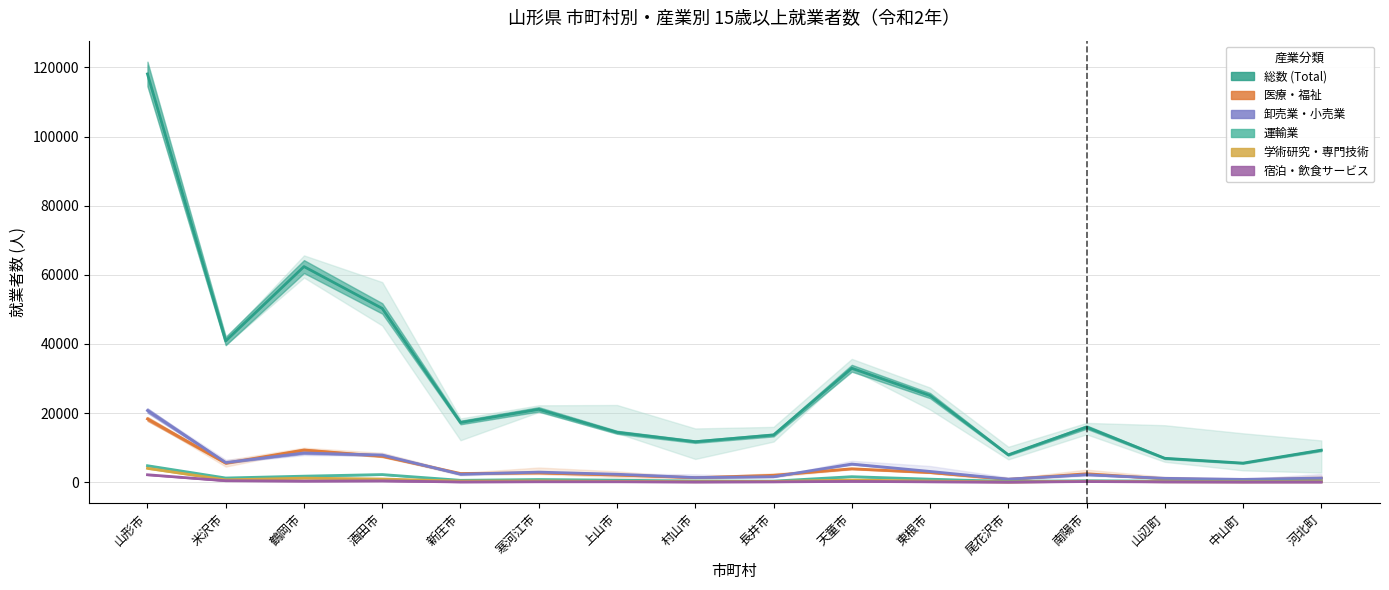

How many interior local valleys does the 運輸業 series have?

5